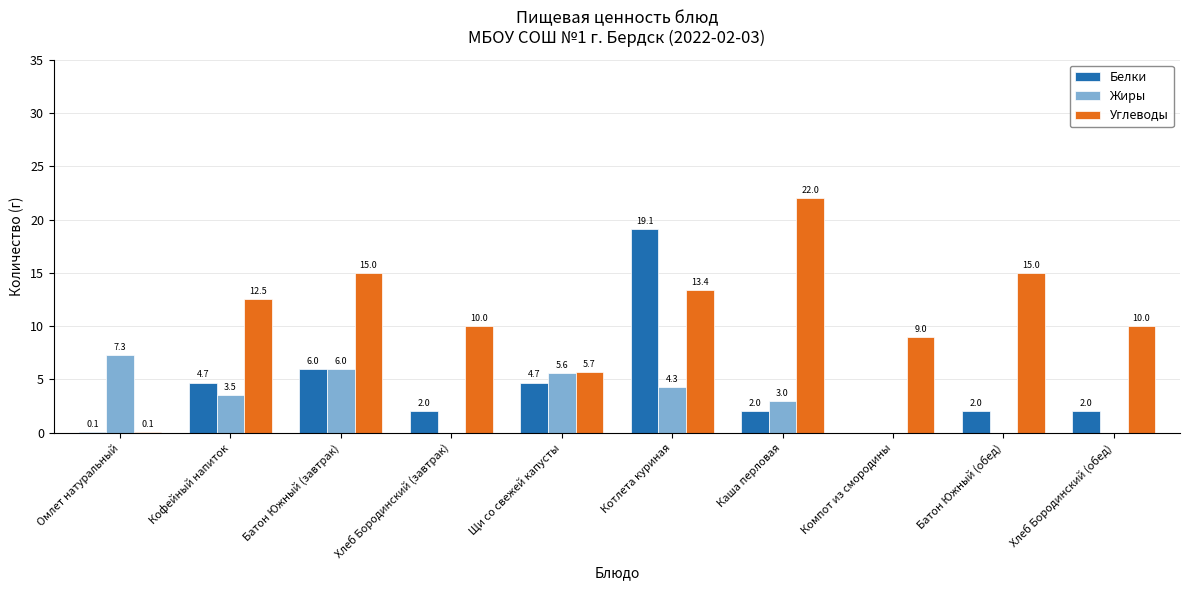

At which label does Углеводы reach its peak?

Каша перловая